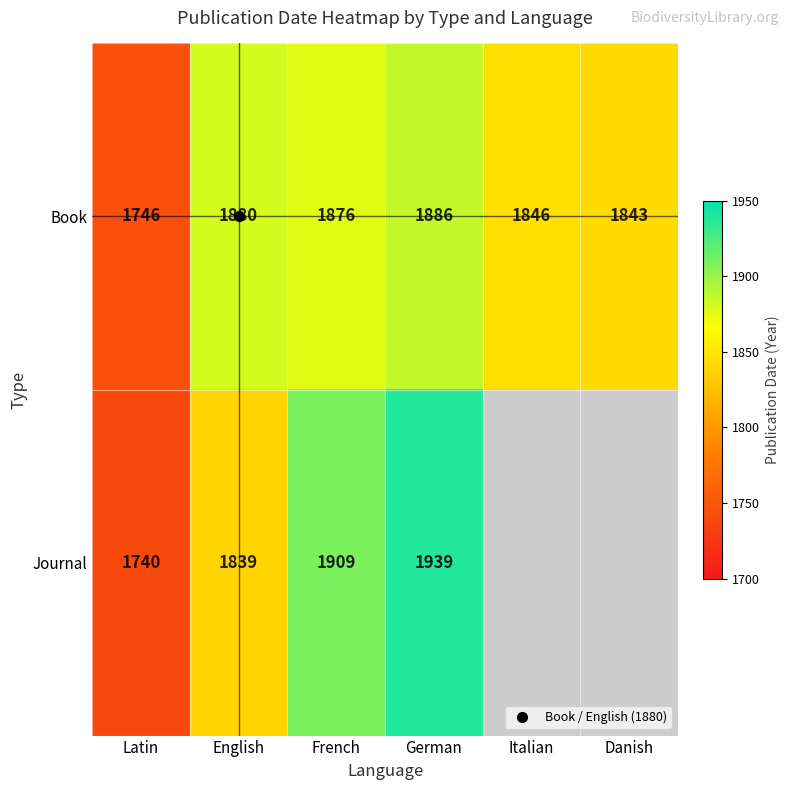

True or false: Book has a value of 1846 at Italian.

True